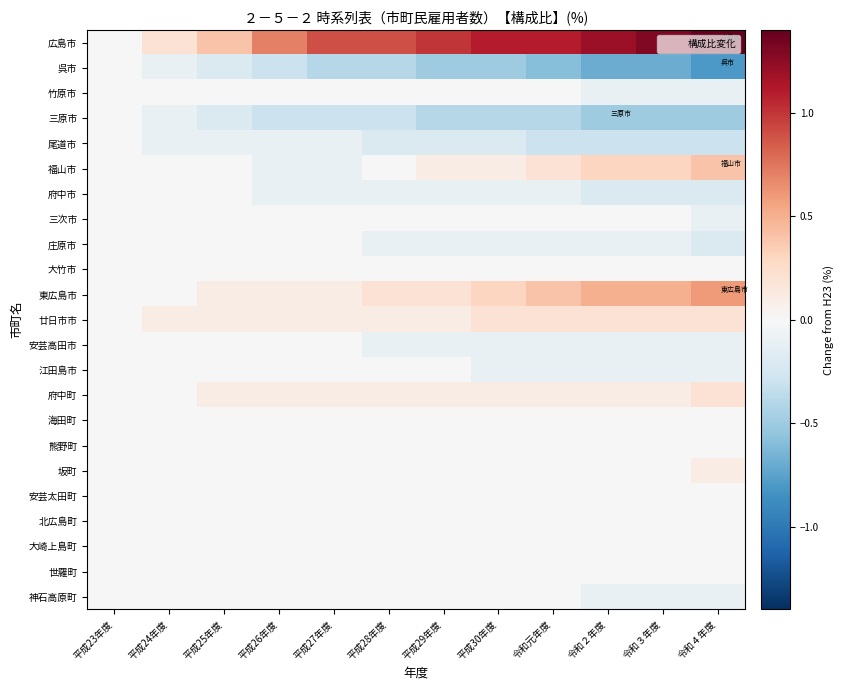

List the series in order of their peak value, lowest first.

呉市, 竹原市, 三原市, 尾道市, 府中市, 三次市, 庄原市, 大竹市, 安芸高田市, 江田島市, 海田町, 熊野町, 安芸太田町, 北広島町, 大崎上島町, 世羅町, 神石高原町, 坂町, 府中町, 廿日市市, 福山市, 東広島市, 広島市